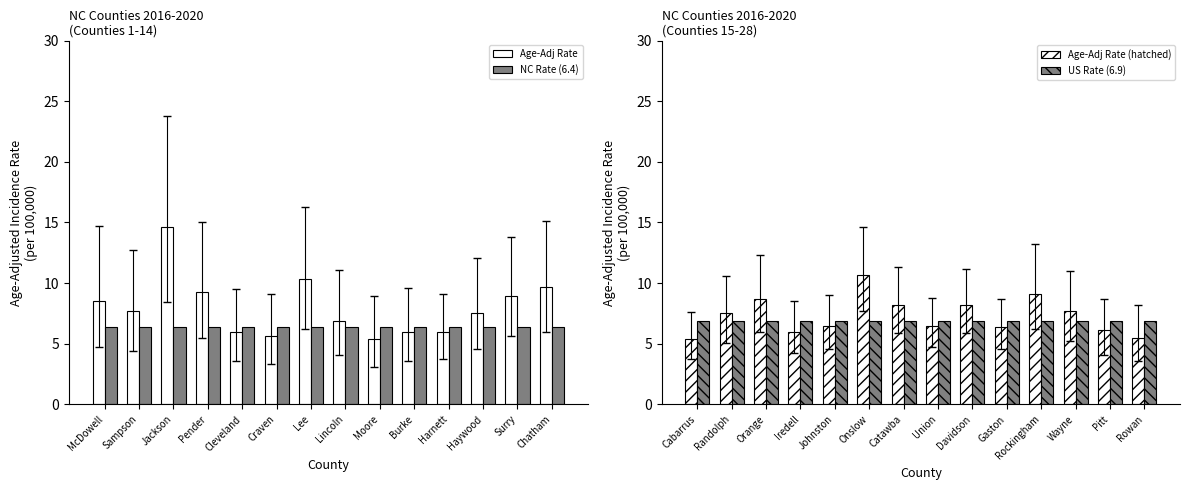

Is it true that US Rate (6.9) equals 6.9 at Randolph?

True